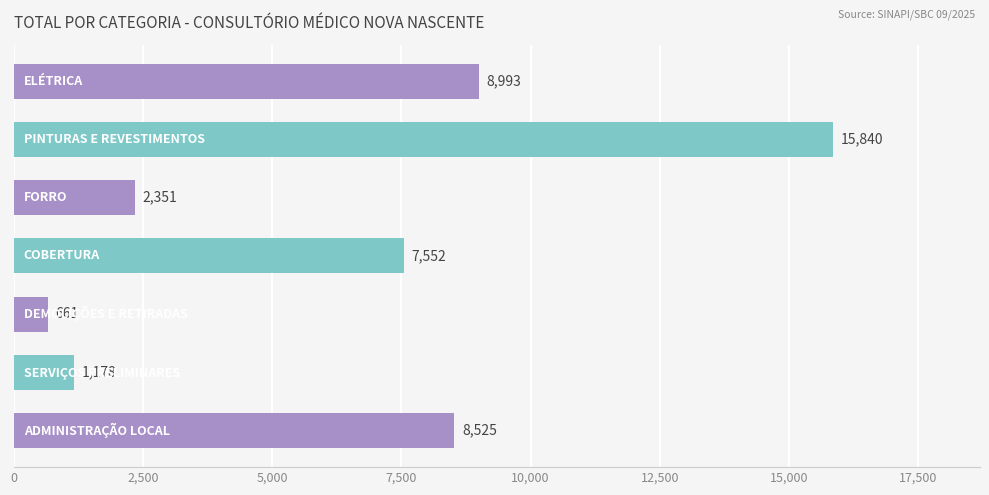

What is the minimum value shown in the chart?

661.5